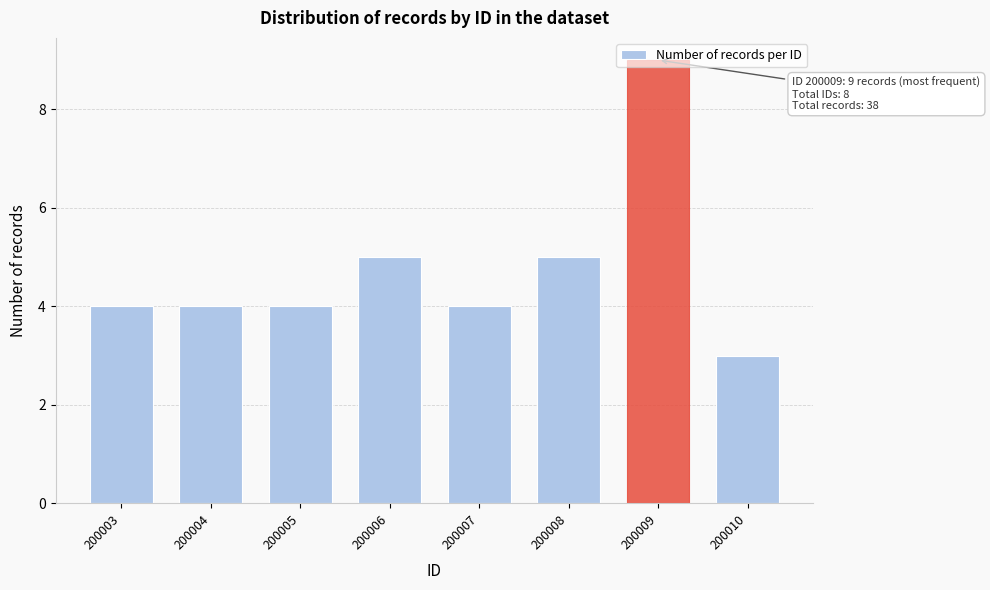

What is the minimum value shown in the chart?

3